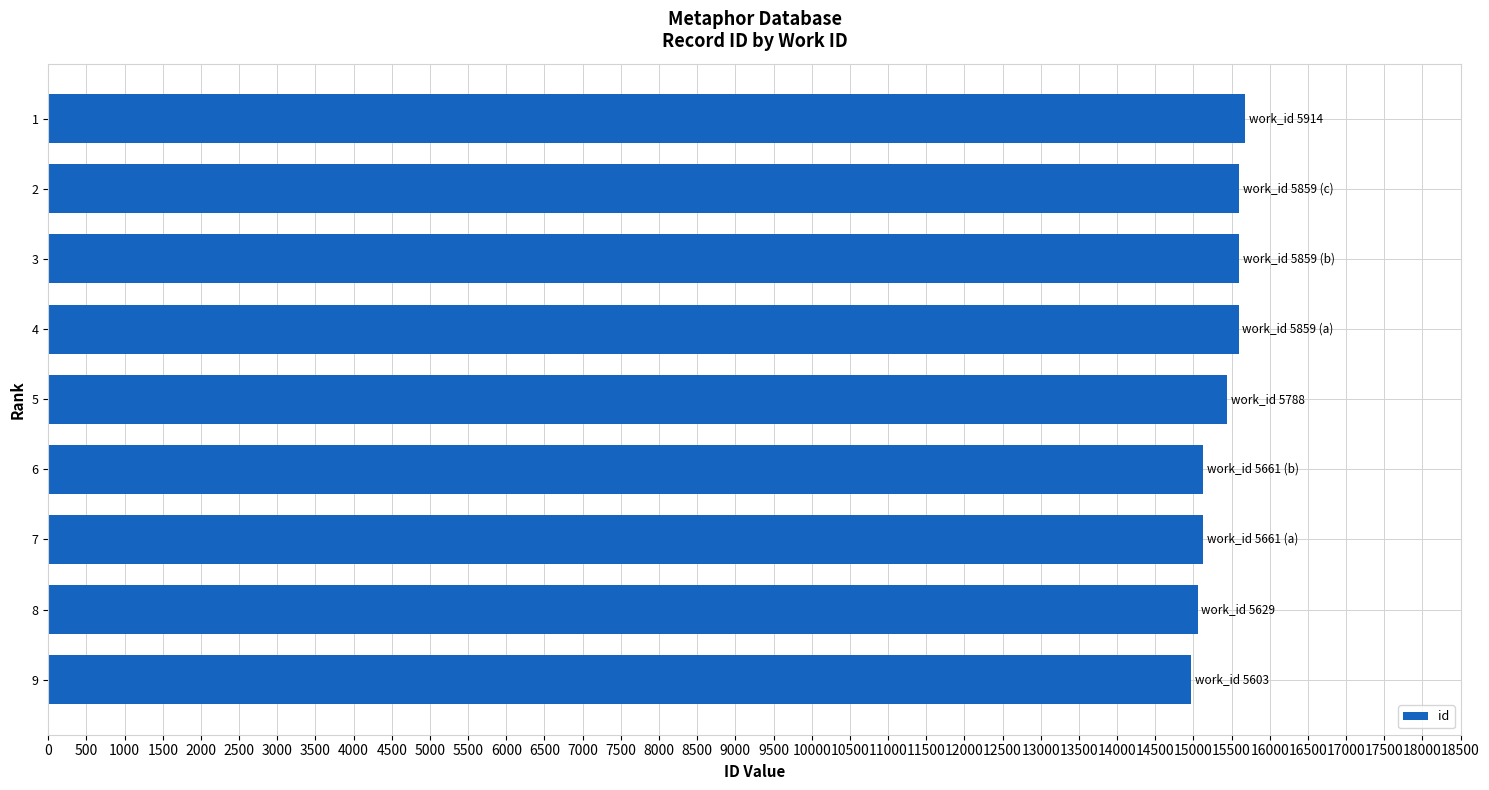

Is it true that the value at 9 is 14974?

True